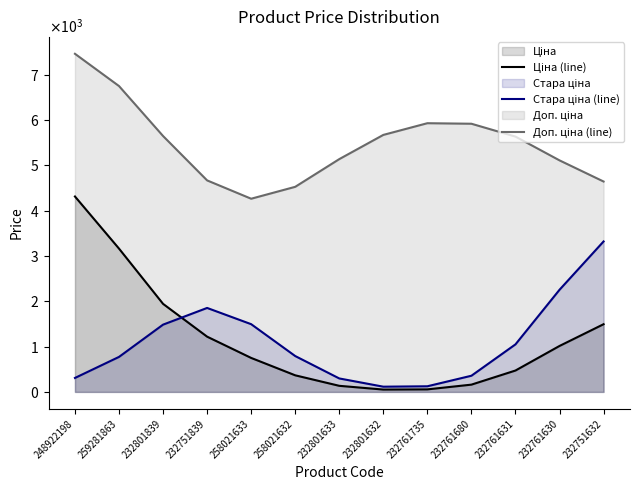

Reading right to left, transcribe all the data shown in this chart.

Ціна (line): 1494.6	1014.6	472.3	160.7	56.1	52.0	134.7	366.6	750.2	1219.8	1943.8	3163.3	4313.6
Стара ціна (line): 3321.2	2254.7	1049.6	357.2	124.6	115.6	297.4	791.9	1495.3	1853.6	1485.1	773.0	308.5
Доп. ціна (line): 4644.3	5111.0	5635.9	5919.7	5931.4	5673.2	5138.6	4527.1	4264.5	4668.9	5648.4	6751.4	7463.5